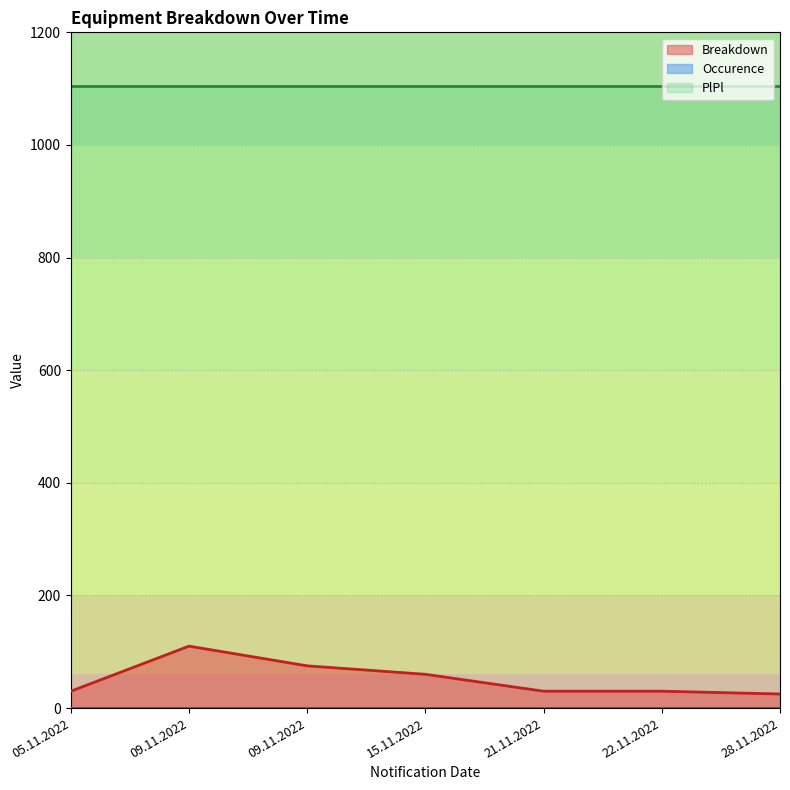

Which category has the lowest value in the Occurence series?

05.11.2022